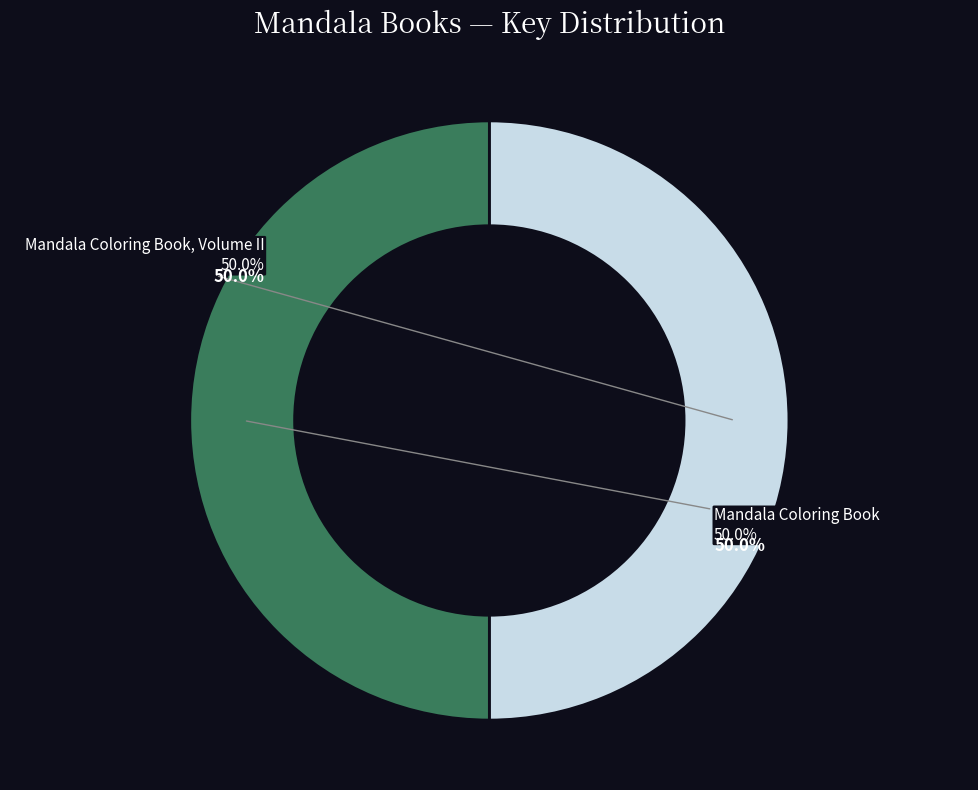

Rank the categories by value from highest to lowest.

1, 2